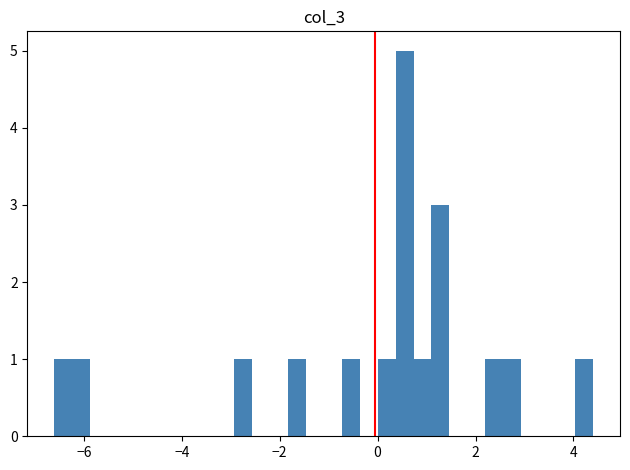

Read against the x-axis, roughly where is the centre of the tallest bar?

0.6